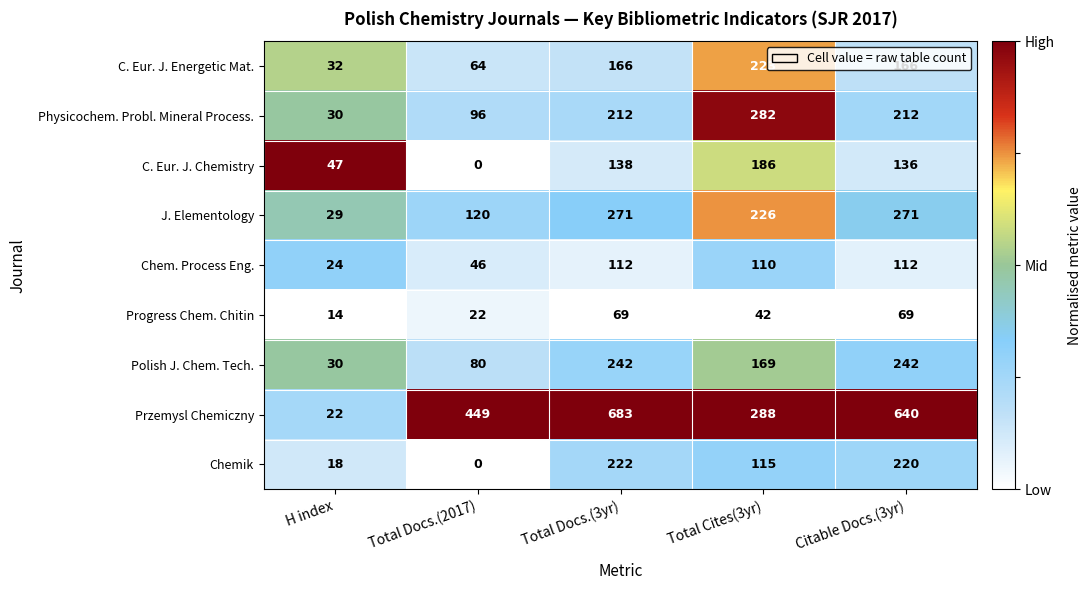

Which category has the lowest value across all series?

Total Docs.(2017)